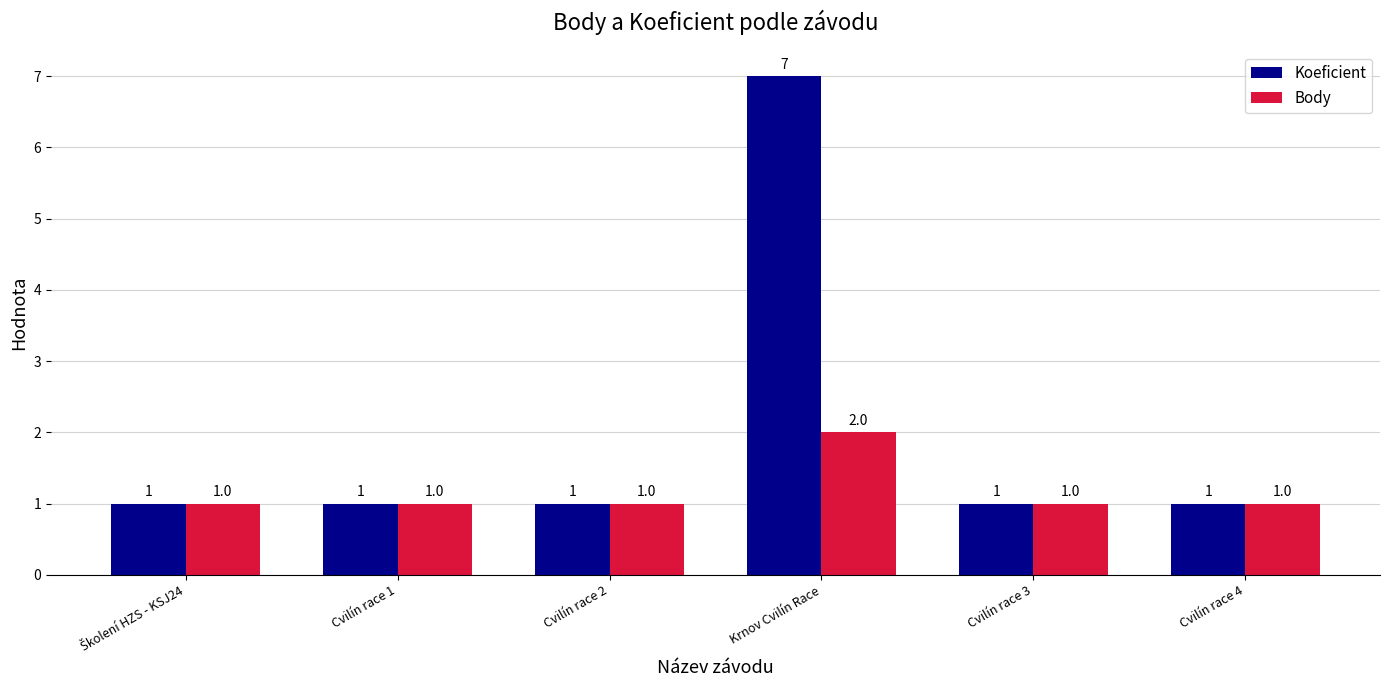

The value of Koeficient at Cvilín race 3 is 2. True or false?

False